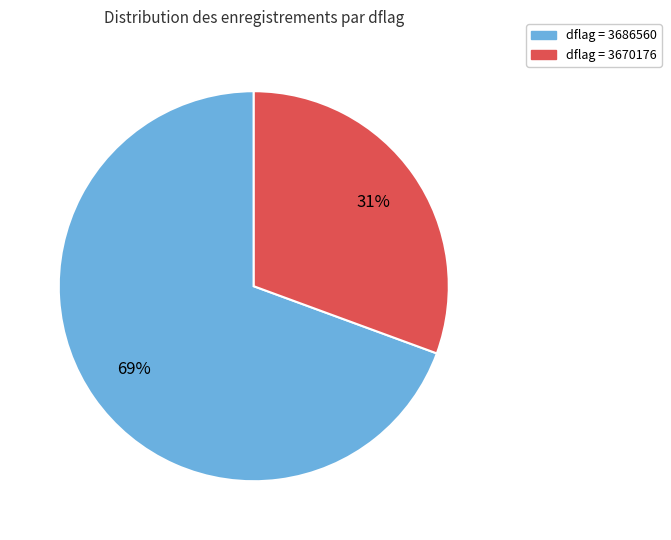

Is it true that dflag = 3670176 is 19% of the pie?

False